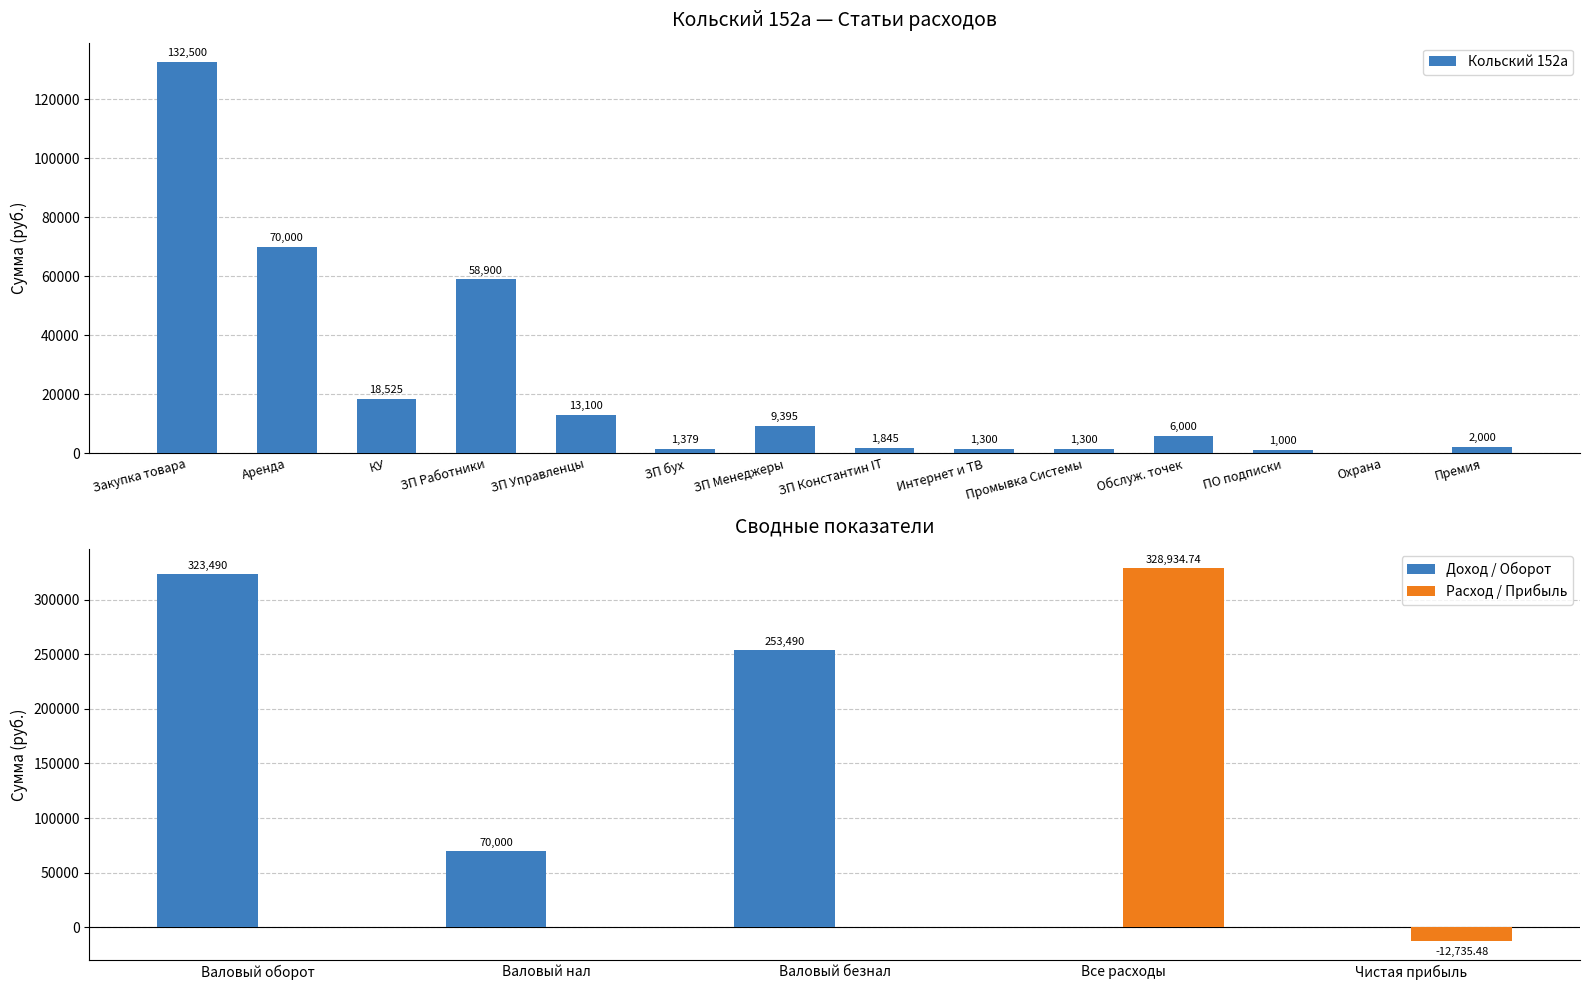

The value of Кольский 152а at КУ is 18525. True or false?

True